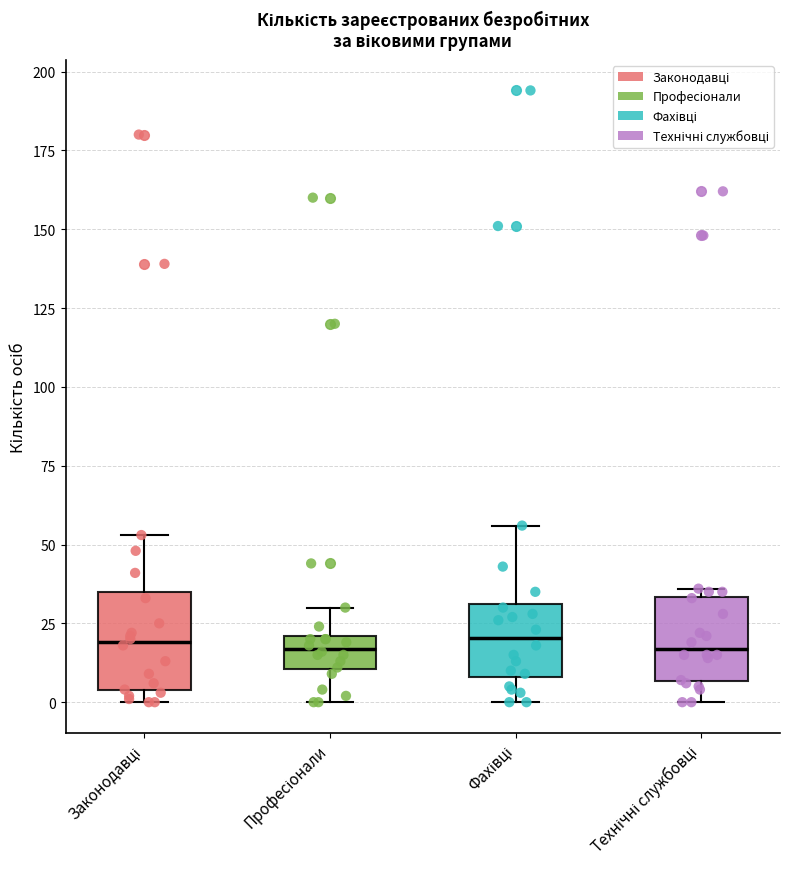

Where does the median line of the box for Технічні службовці sit on the y-axis? The values are not printed on the chart, so give them approximately, as read against the axis.

15